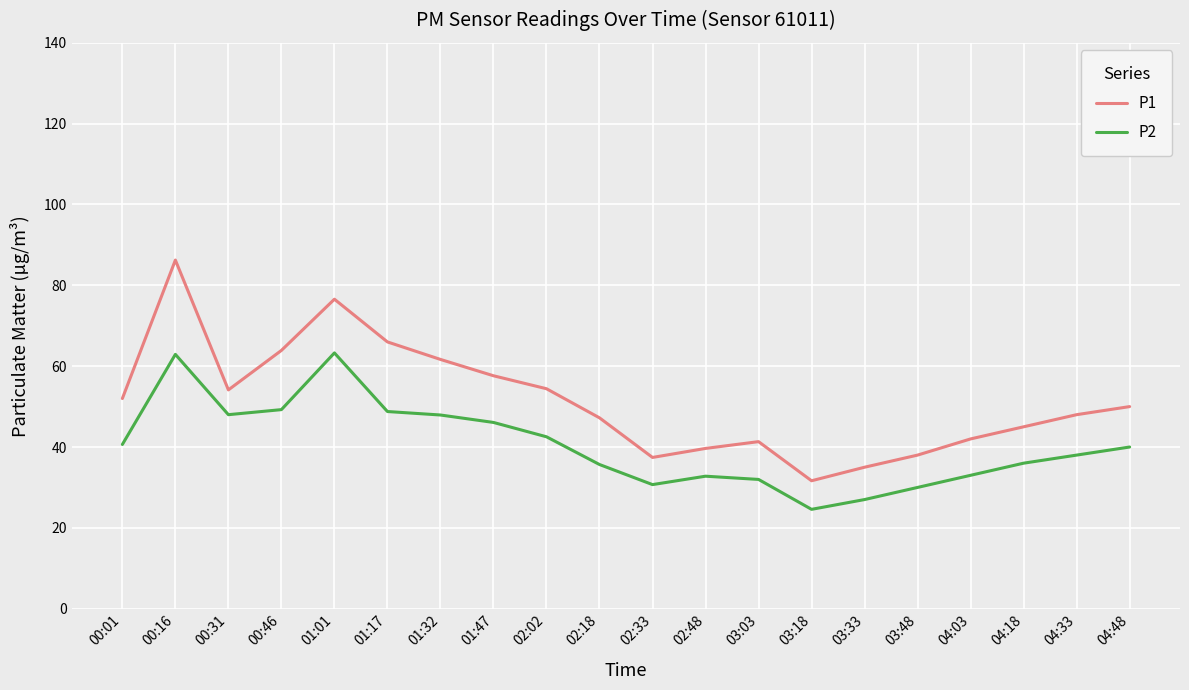

True or false: P1 and P2 cross at least once.

False